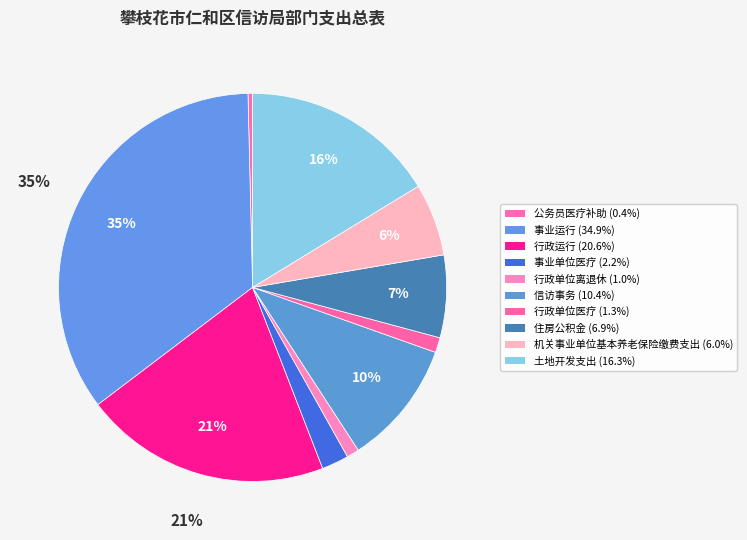

How many segments does this pie chart have?

10